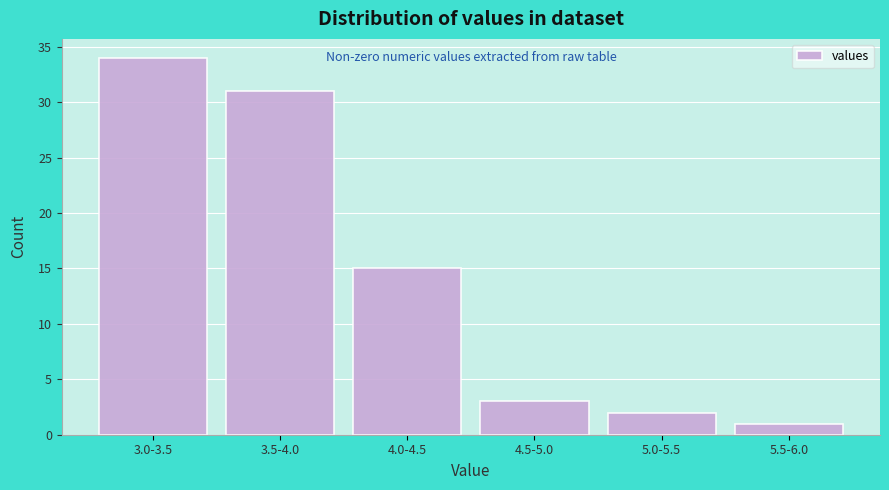

Reading left to right, what are all the values shown in this chart?

34	31	15	3	2	1